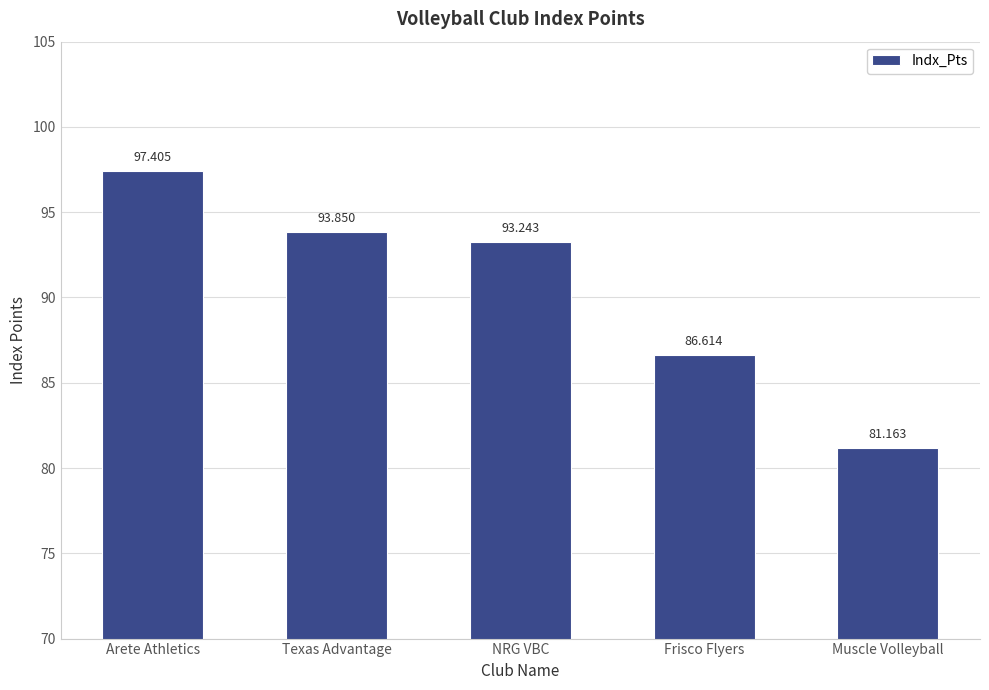

What is the ratio of the value at Texas Advantage to the value at Arete Athletics?

1.0